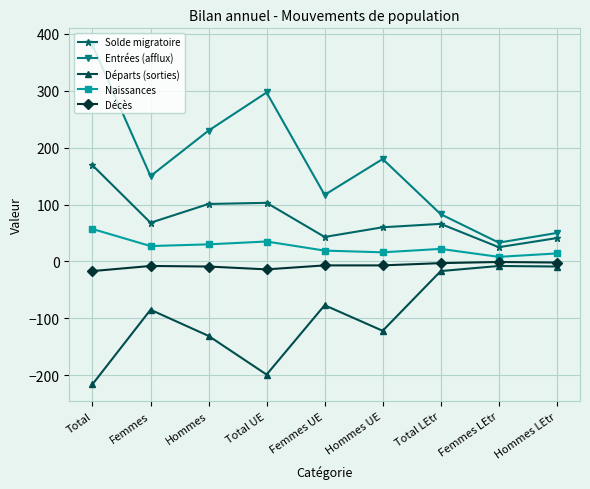

Does the chart display data point markers on the line(s)?

Yes